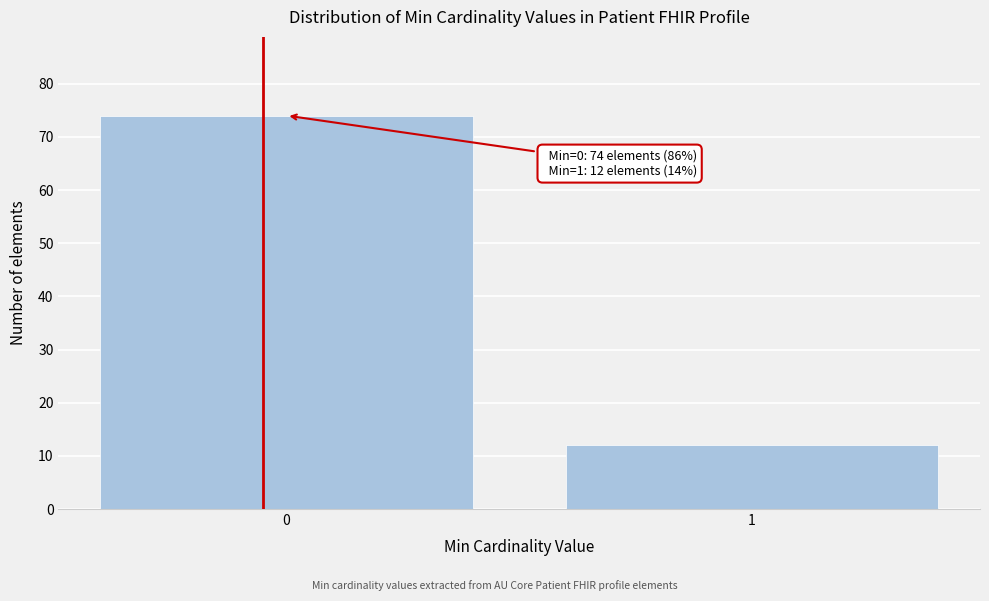

Reading left to right, extract all data points from this chart.

74	12